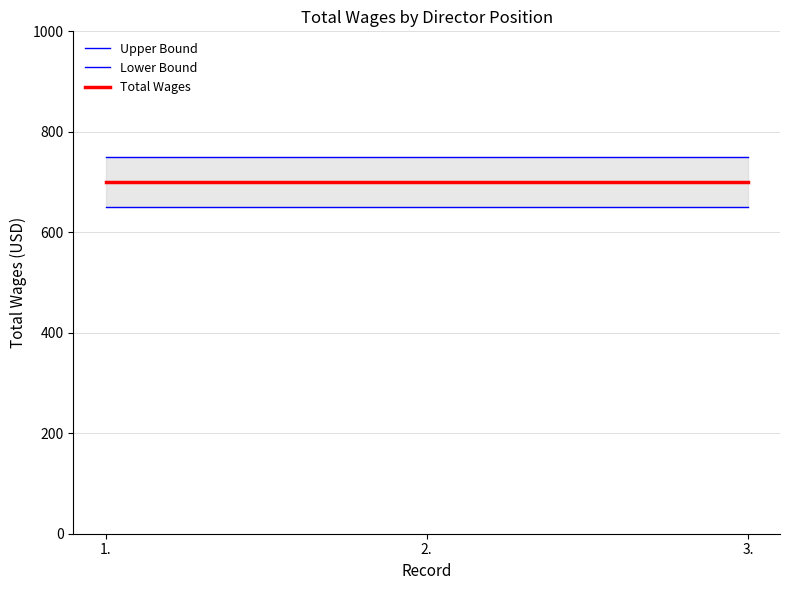

At which category is the sum across all series the highest?

1.